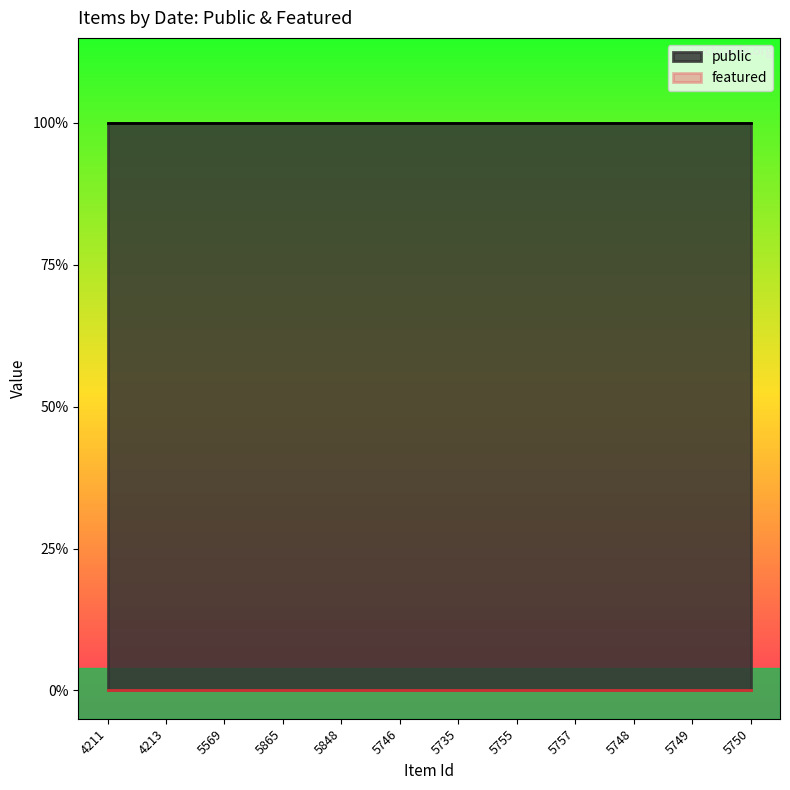

Count the number of categories in the chart.

12